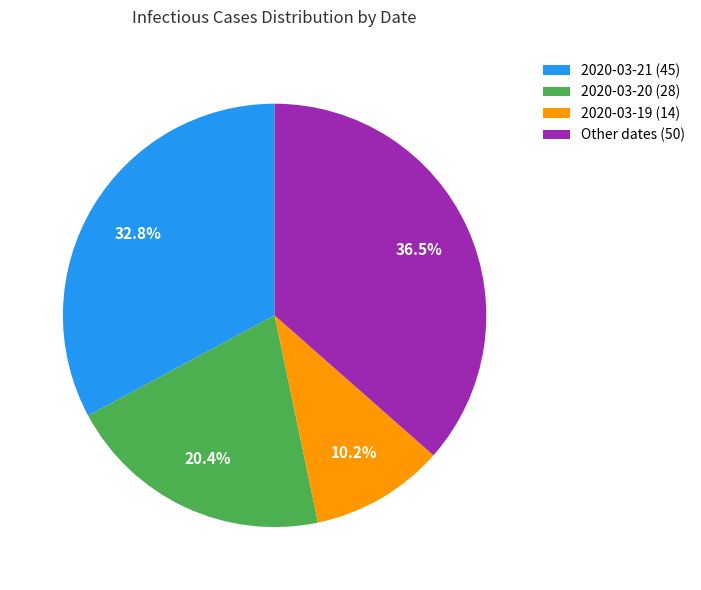

Which category has the smallest portion of the pie?

2020-03-19 (14)